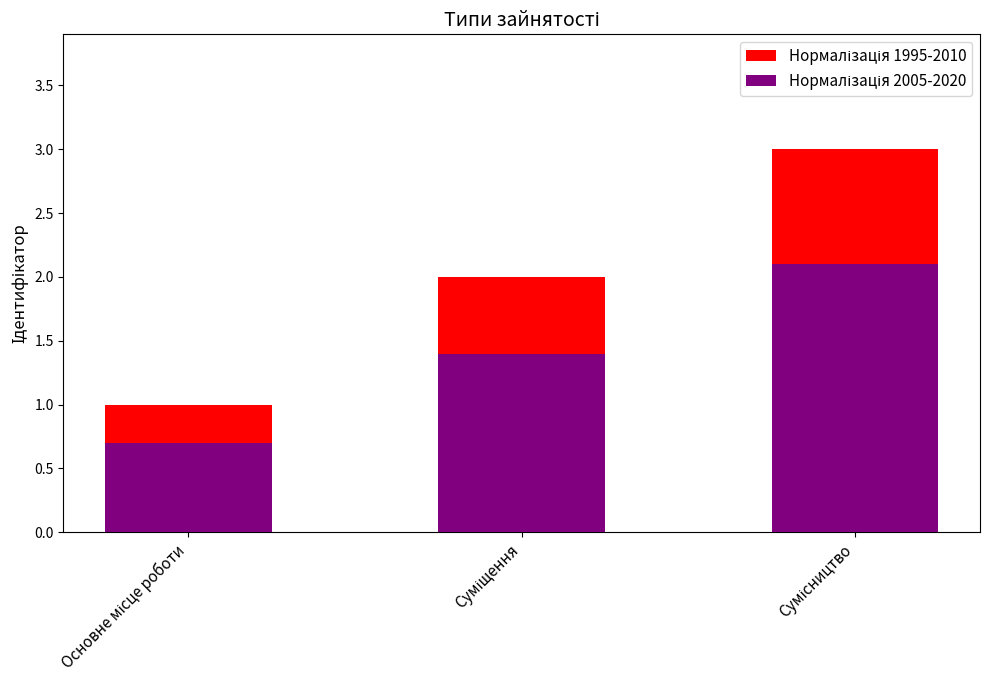

How many bars are there in total?

6